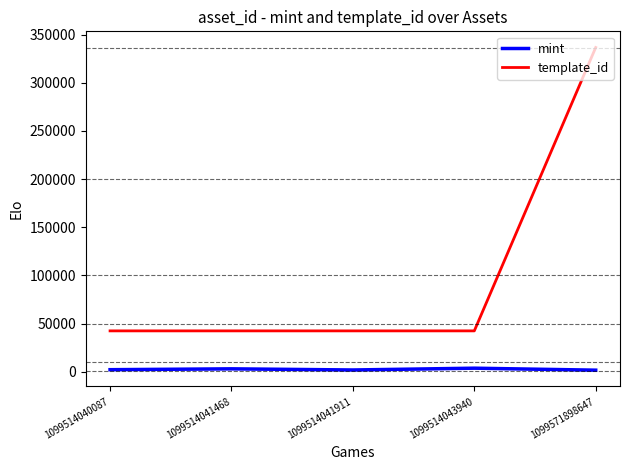

The value of template_id at 1099514043940 is 42421. True or false?

True